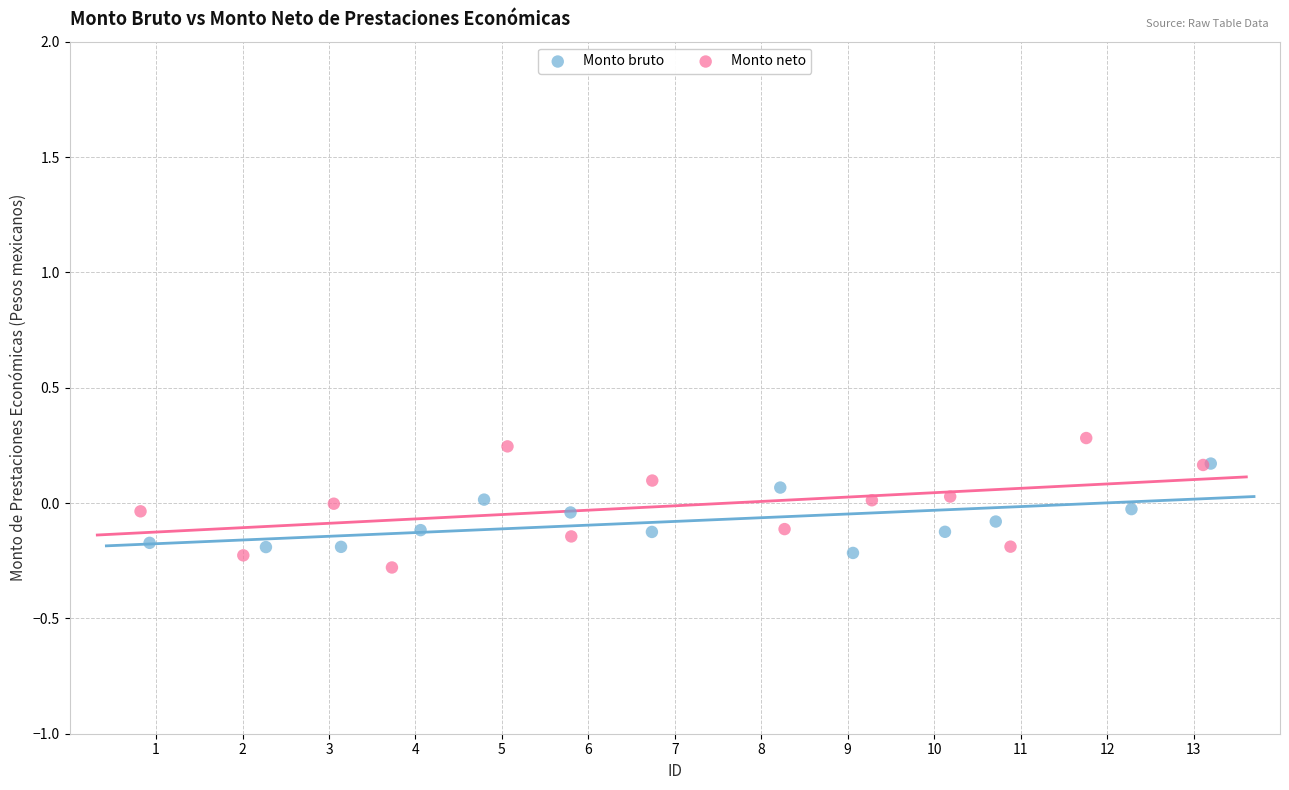

Which series has the widest spread of Y values?

Monto neto